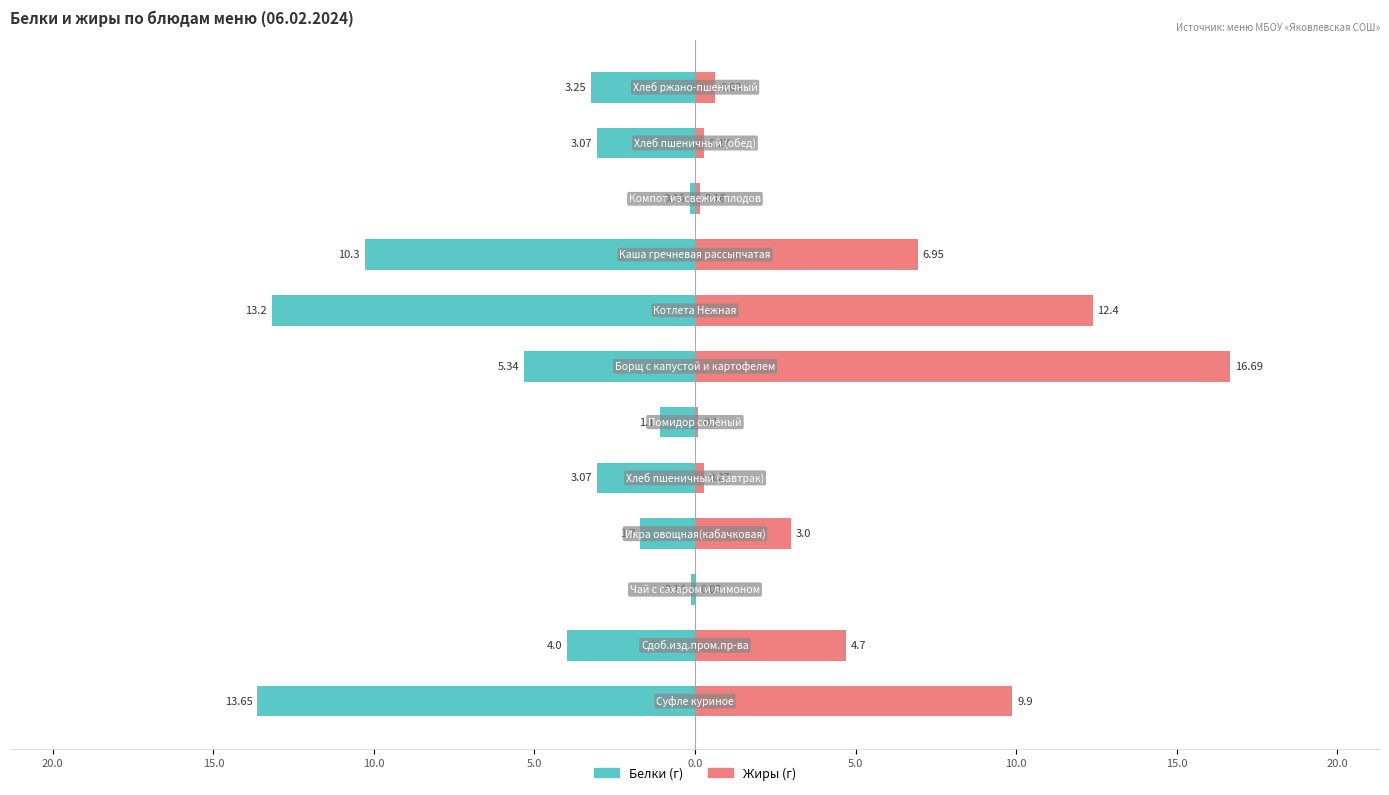

What is the greatest value displayed?

16.7